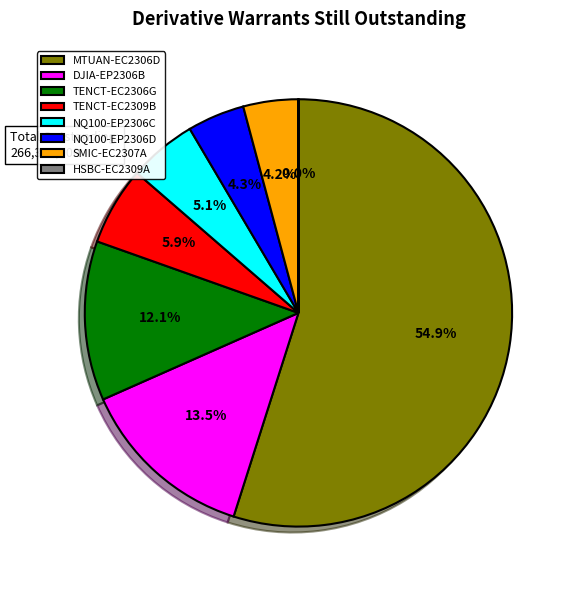

Between DJIA-EP2306B and NQ100-EP2306C, which is larger?

DJIA-EP2306B